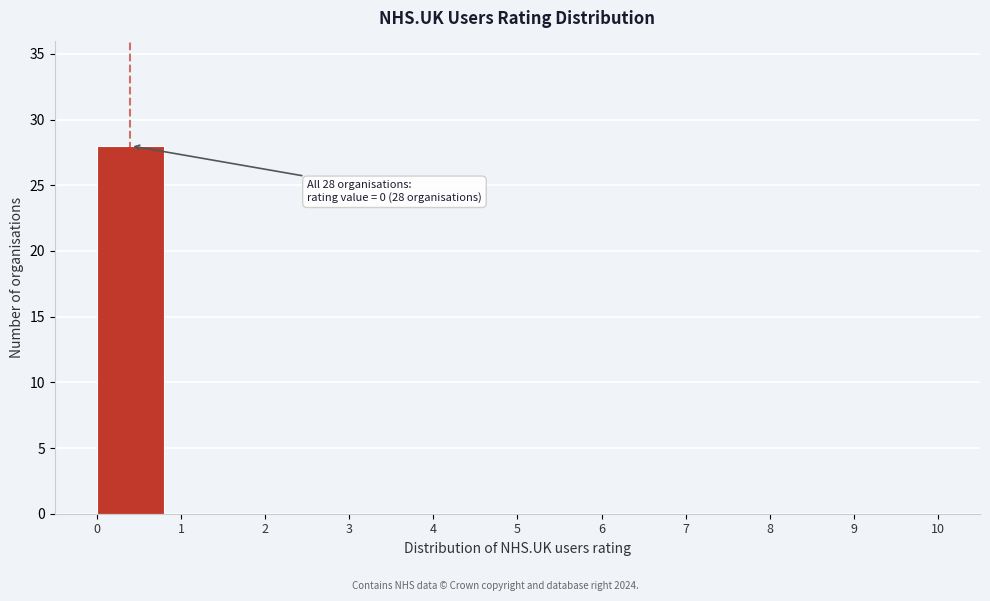

Which range on the x-axis has the tallest bar?

0 to 1